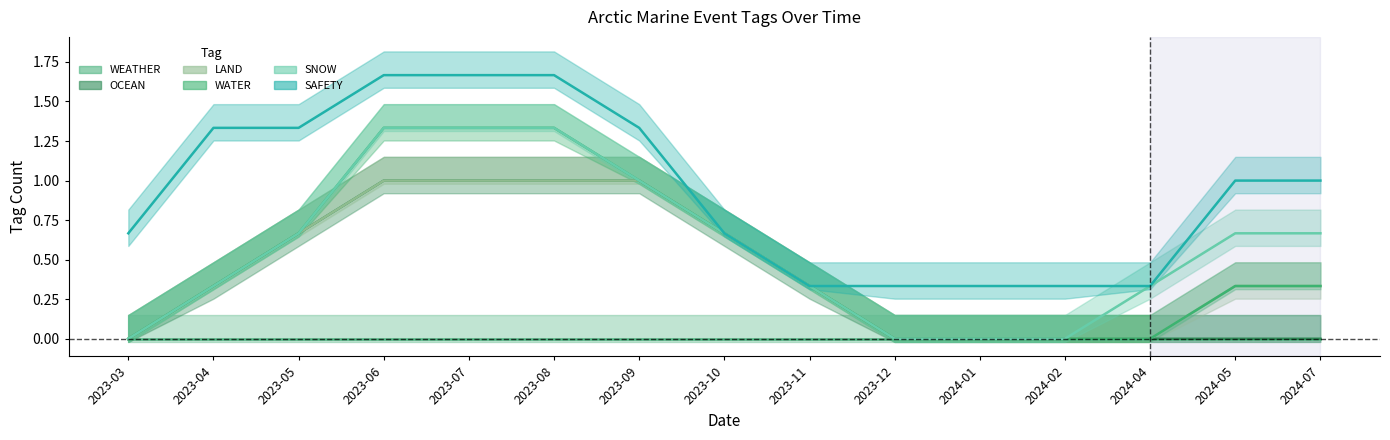

How many times do SNOW and LAND cross each other?

1